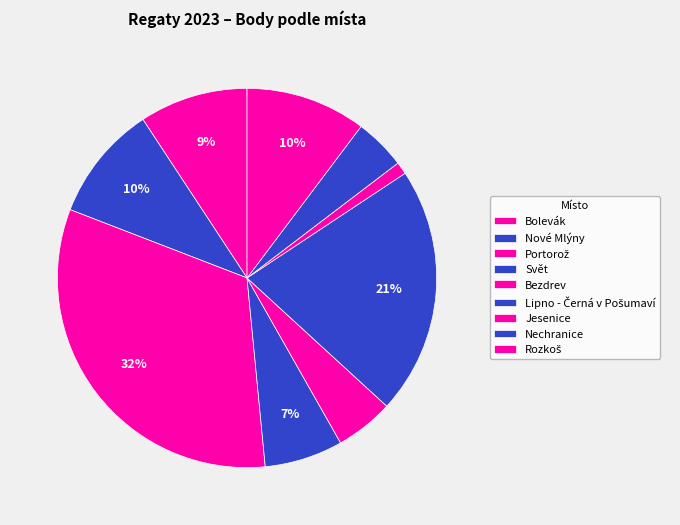

How many slices are in this pie chart?

9